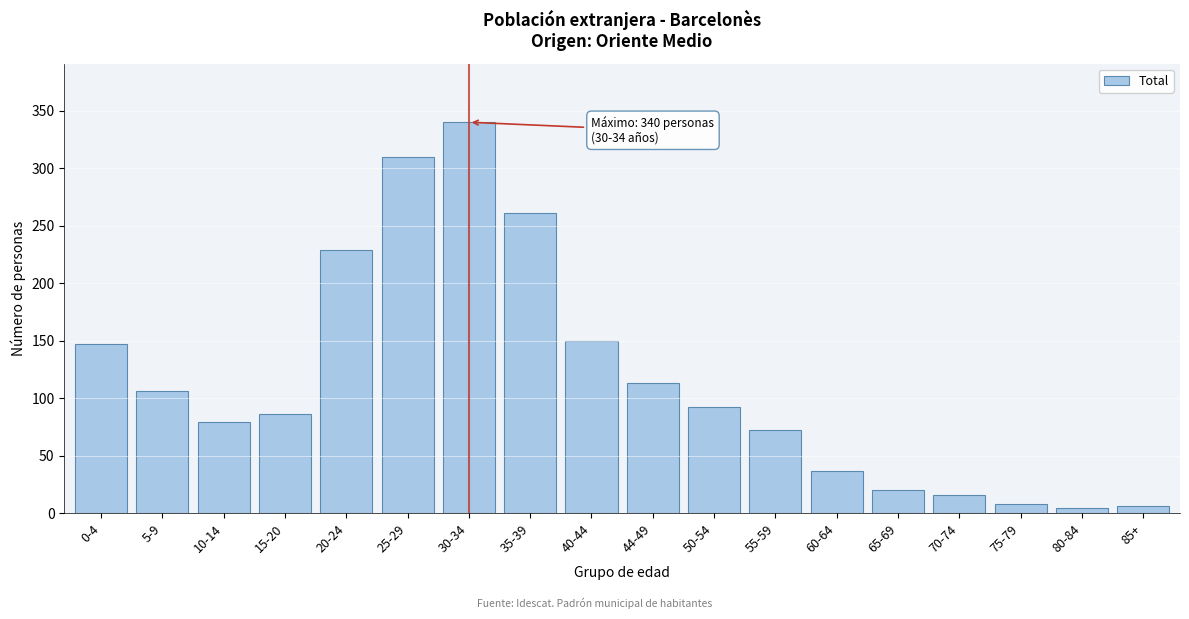

Reading right to left, list all the values displayed in this chart.

6	4	8	16	20	37	72	92	113	150	261	340	310	229	86	79	106	147